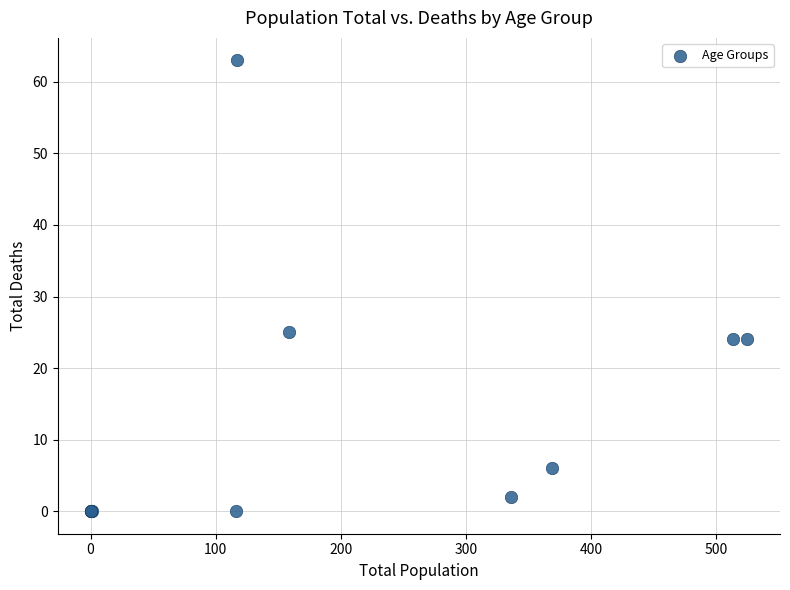

What Y value in the scatter plot is closest to 31?

25